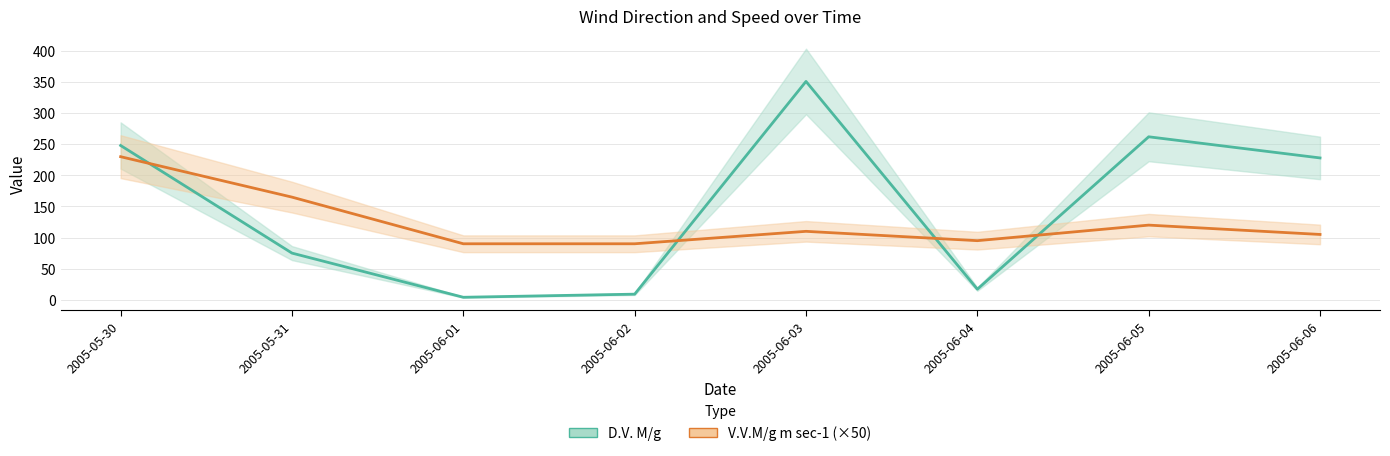

Reading left to right, extract all data points from this chart.

D.V. M/g: 248.0	75.0	4.0	9.0	351.0	17.0	262.0	228.0
V.V.M/g m sec-1 (×50): 230.0	165.0	90.0	90.0	110.0	95.0	120.0	105.0